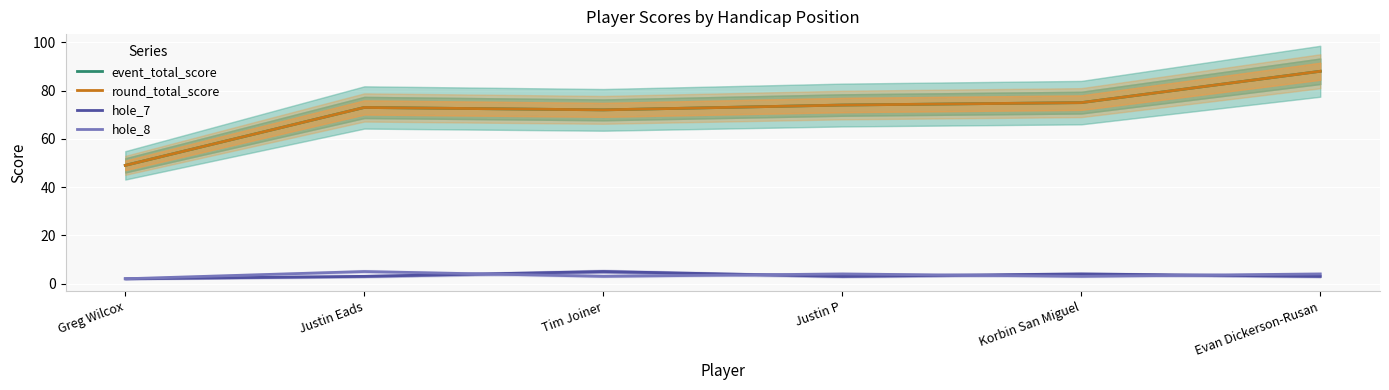

True or false: round_total_score has a value of 51 at Korbin San Miguel.

False